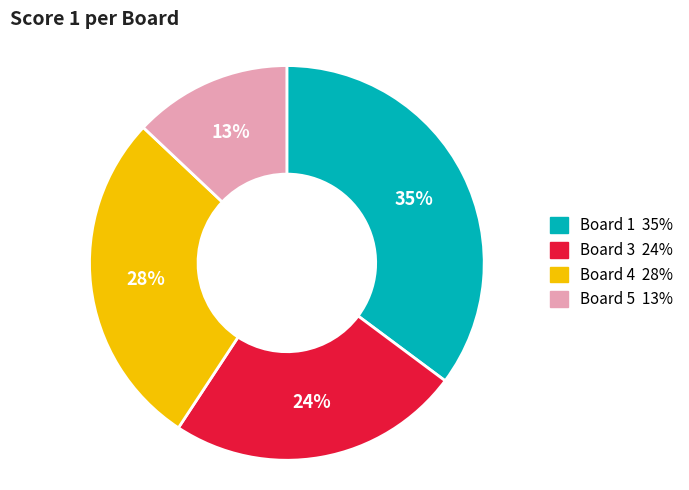

Is the sum of Board 5 and Board 4 greater than half?

No